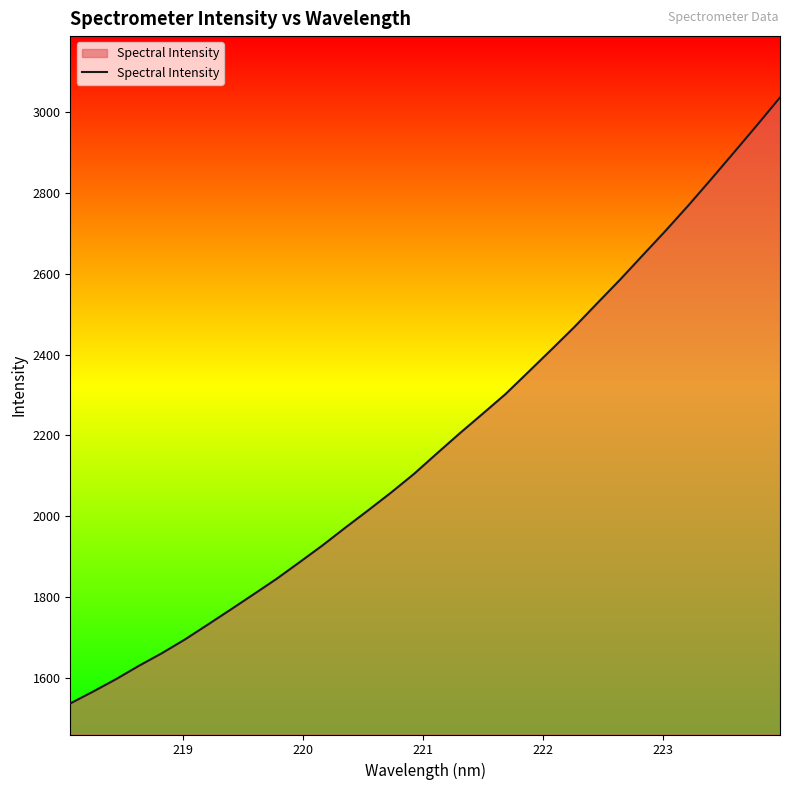

What is the smallest value displayed?

1536.8